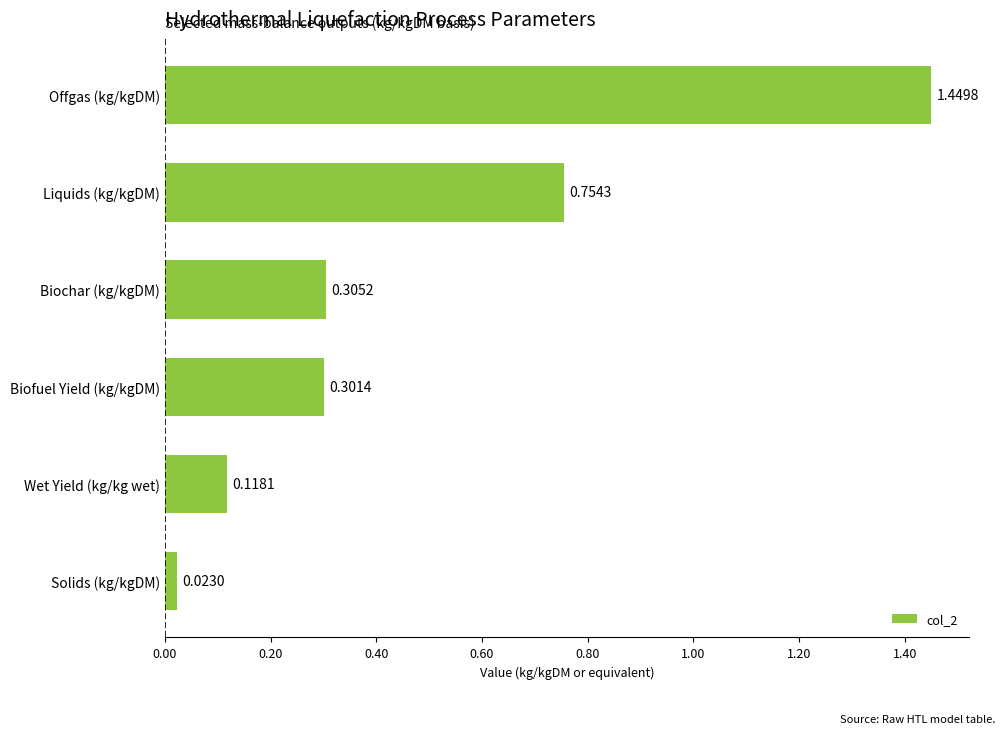

At which category does the chart reach its minimum across all series?

Solids (kg/kgDM)